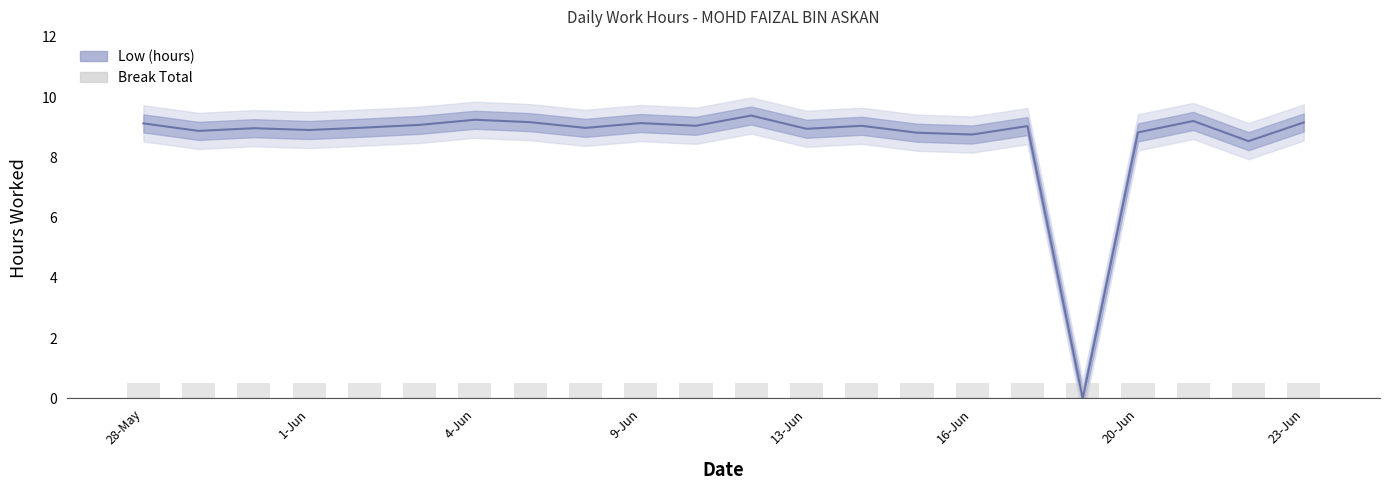

How many data points does each series have?

22